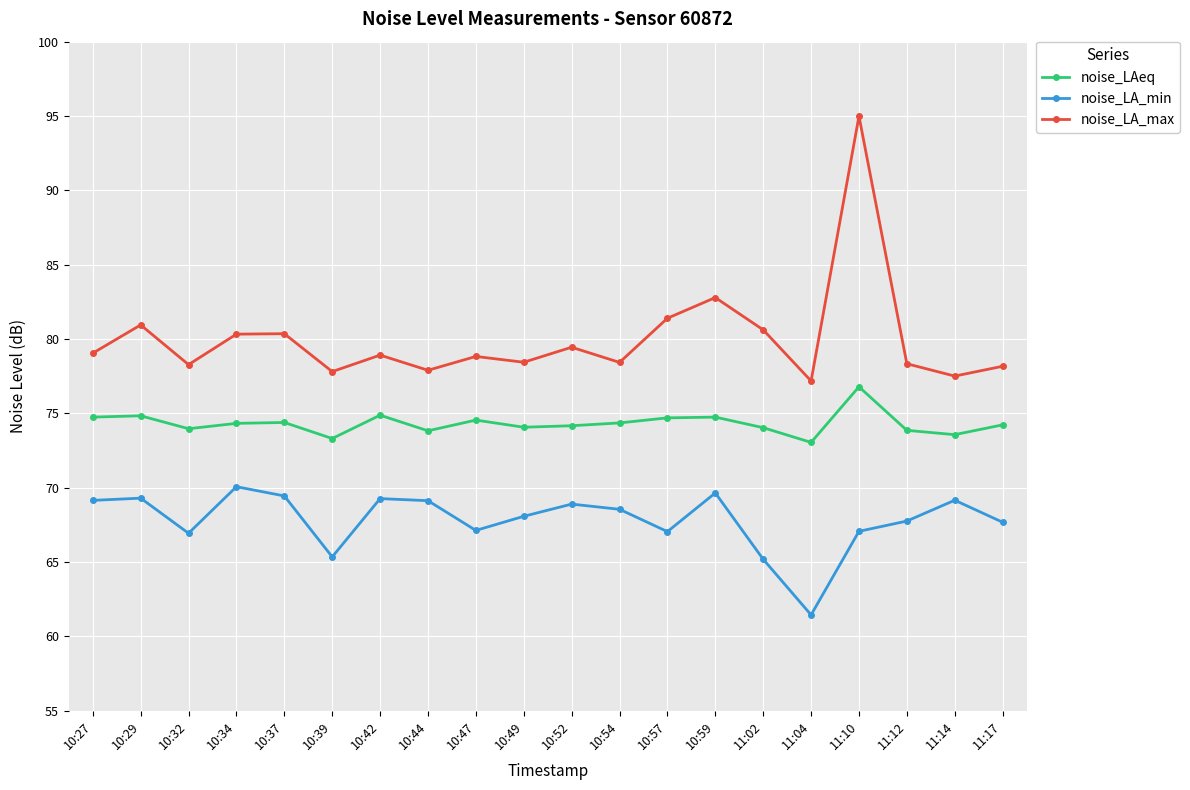

In noise_LAeq, how many points are lower than both neighbors (excluding endpoints)?

6